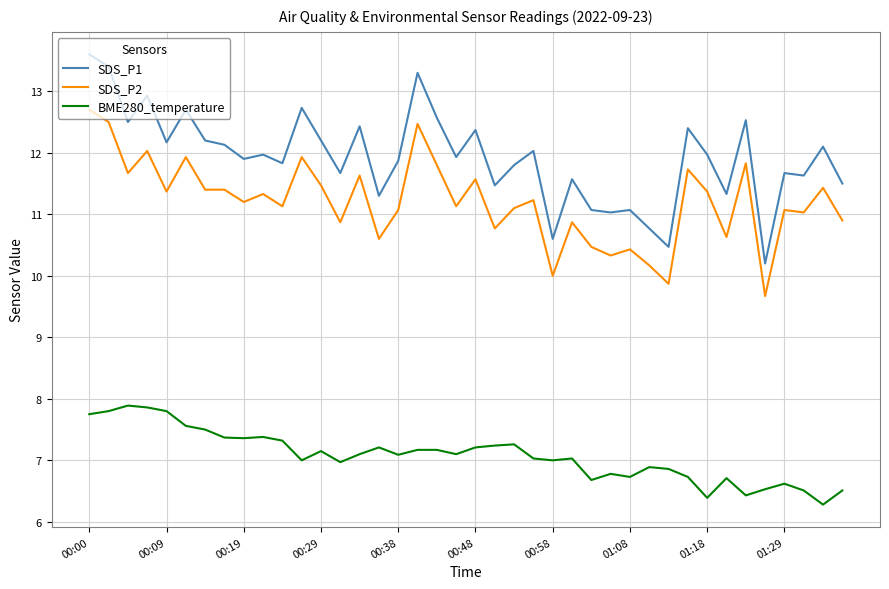

True or false: SDS_P2 and BME280_temperature intersect in this chart.

False